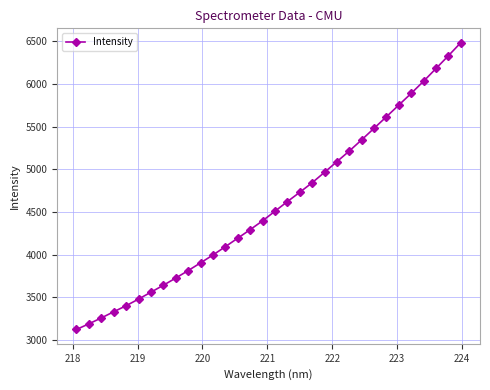

What is the value of the 7th point from the left?

3559.4